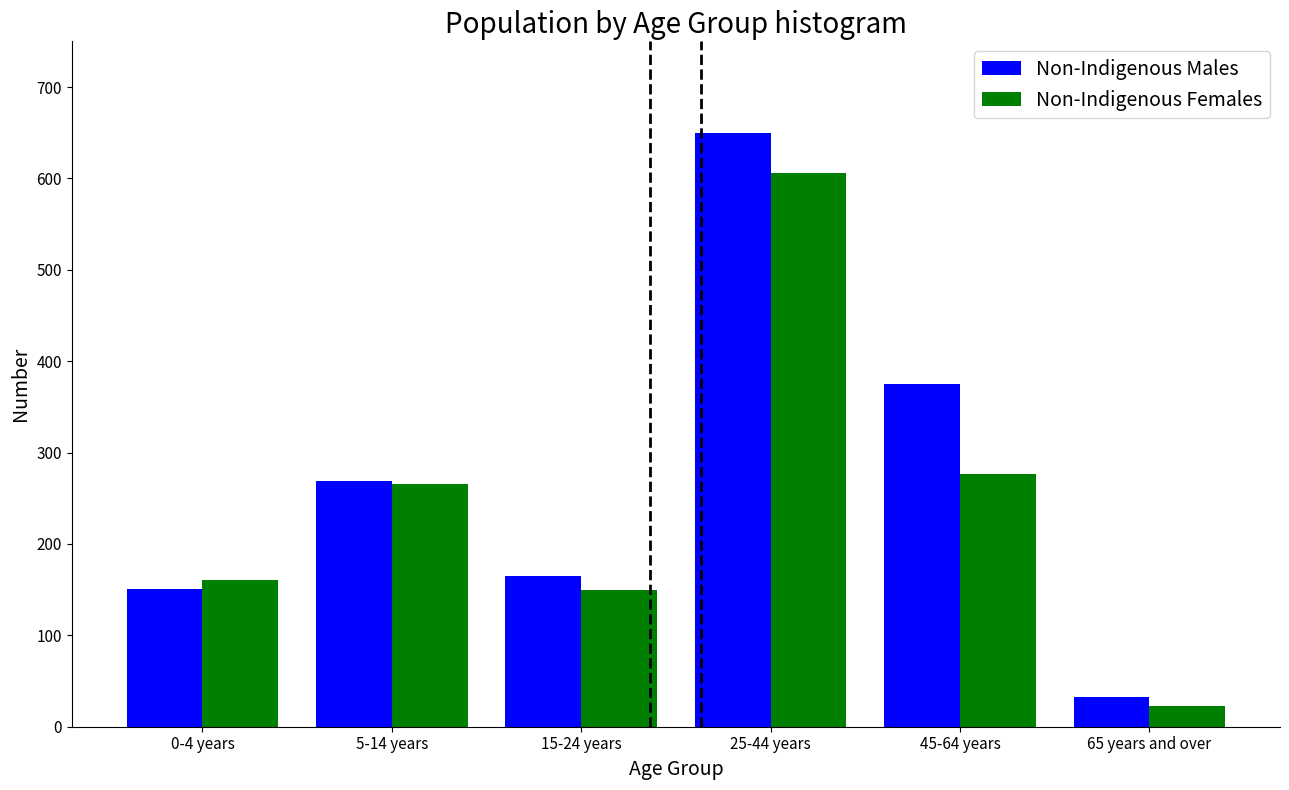

Reading left to right, list all the values displayed in this chart.

Non-Indigenous Males: 0-4 years=151	5-14 years=269	15-24 years=165	25-44 years=650	45-64 years=375	65 years and over=32
Non-Indigenous Females: 0-4 years=161	5-14 years=266	15-24 years=150	25-44 years=606	45-64 years=277	65 years and over=23